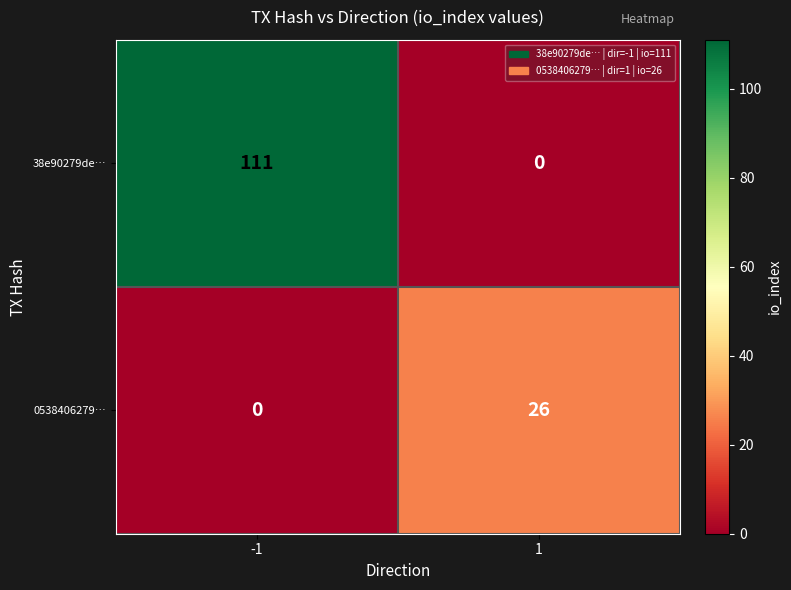

At how many categories does at least one series exceed 77?

1